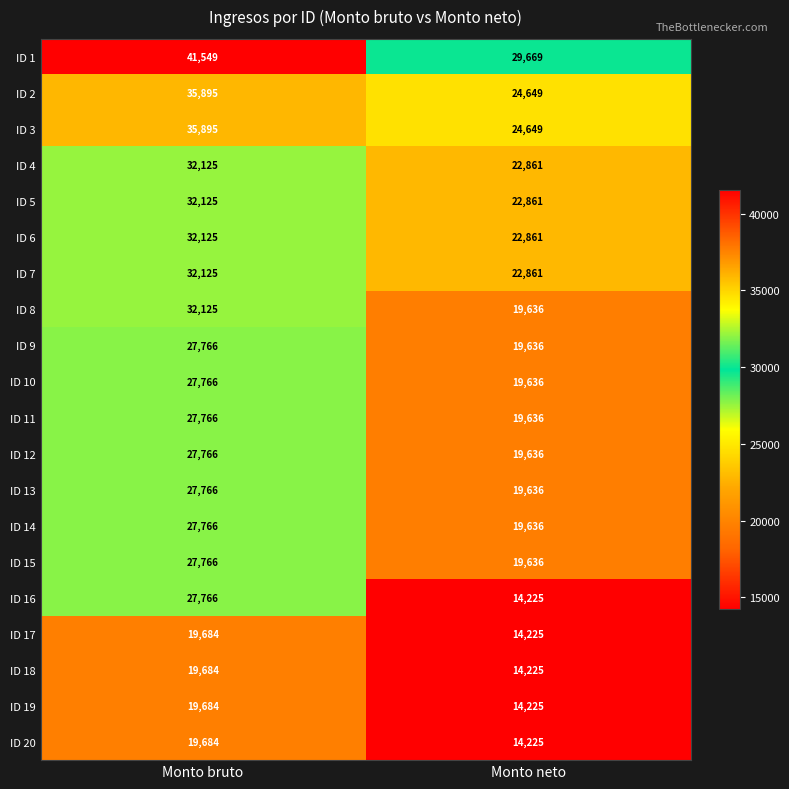

List the labels in order of ID 15 value, smallest first.

Monto neto, Monto bruto